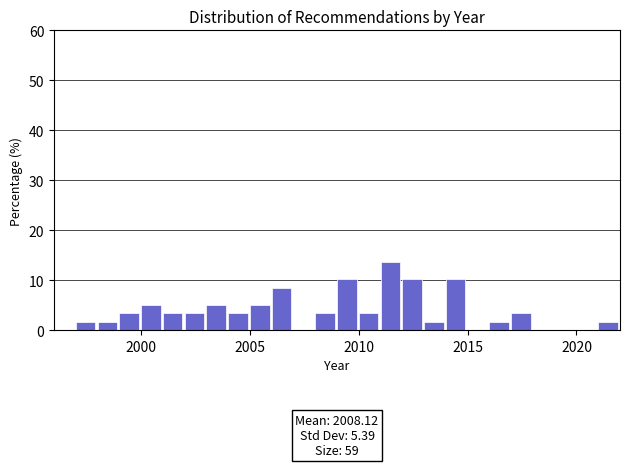

Read against the x-axis, roughly where is the centre of the tallest bar?

2011.5